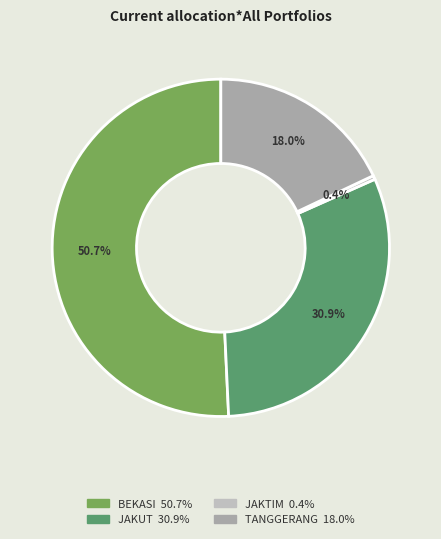

To the nearest percent, what is the difference between the largest and smallest slice percentages?

50%